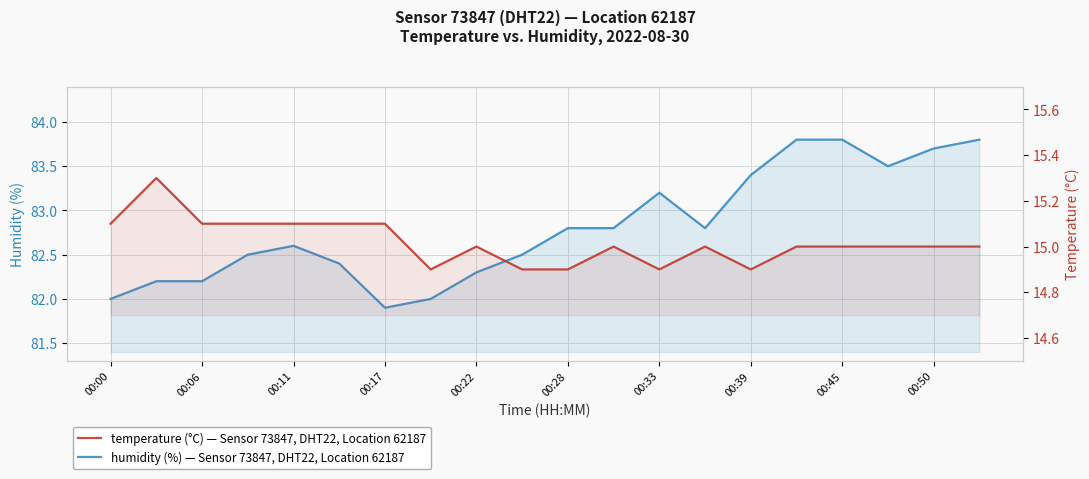

Which series has the largest range (max minus min)?

humidity